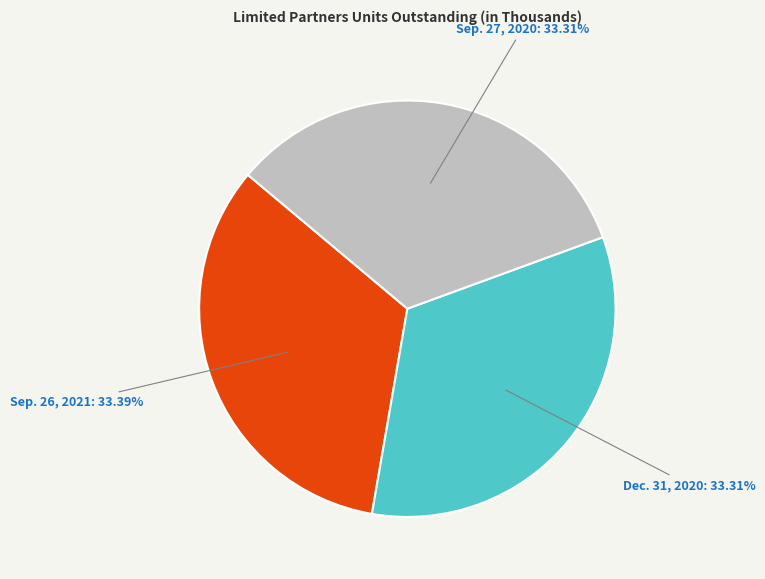

What percentage do Sep. 27, 2020 and Sep. 26, 2021 together represent?

66.7%